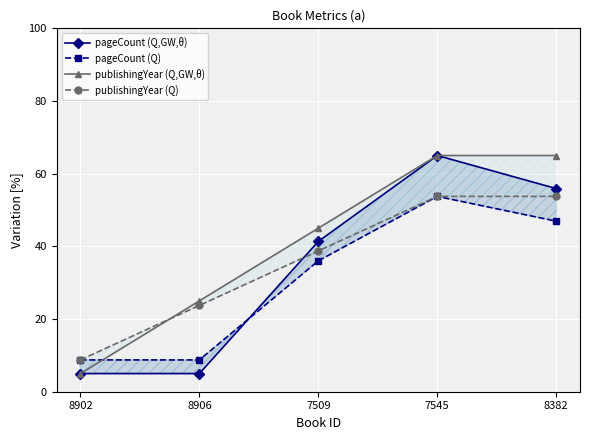

The value of publishingYear (Q) at 7509 is 27.1. True or false?

False